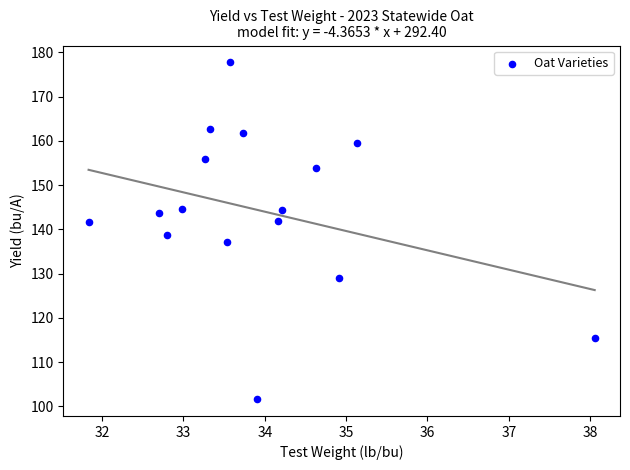

What is the range of Y values (max minus min)?

76.1